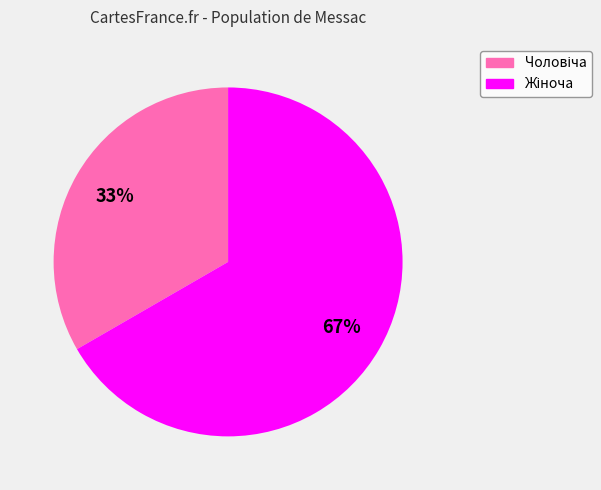

Count the number of slices in the pie.

2